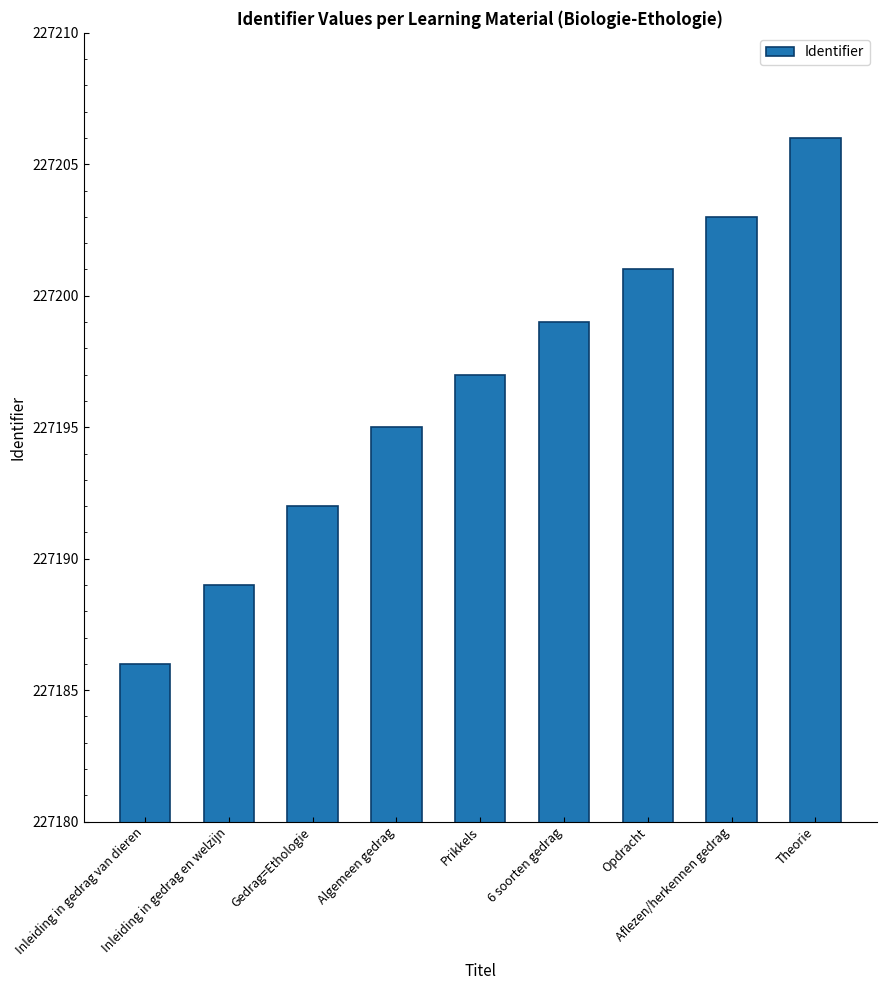

What is the difference between the maximum and minimum values?

20